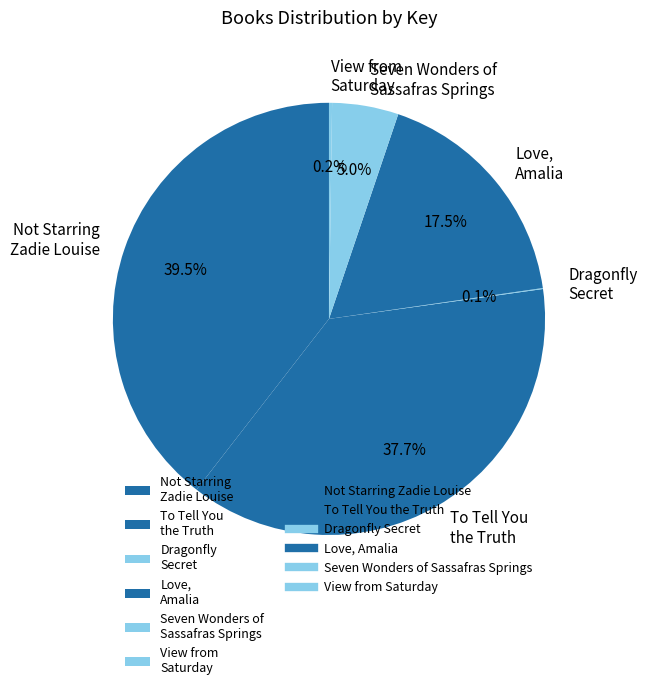

Between Not Starring Zadie Louise and Seven Wonders of Sassafras Springs, which is larger?

Not Starring Zadie Louise